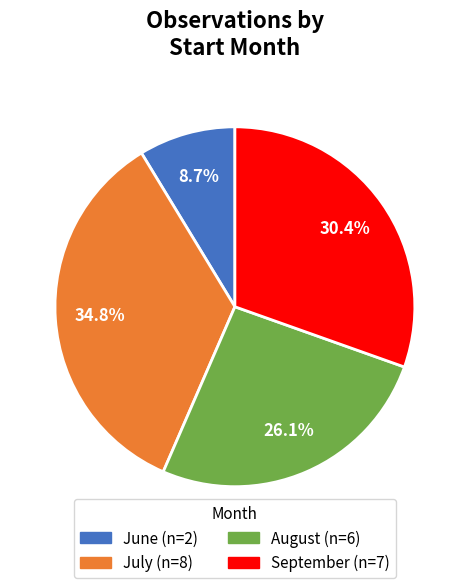

Is there a majority slice in this chart?

No